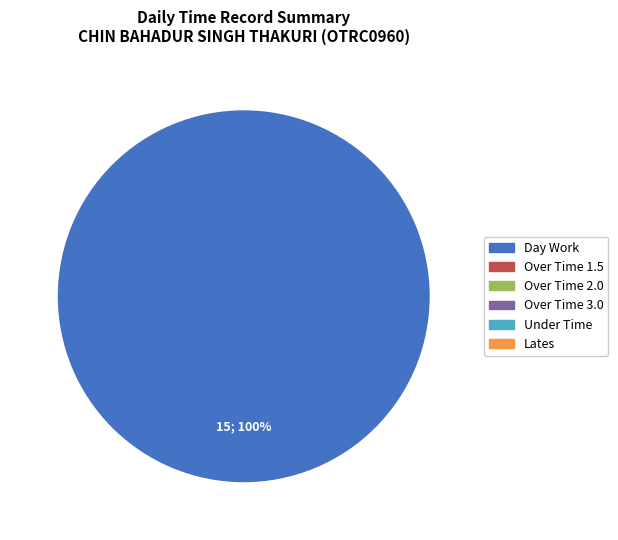

Is there any slice that represents more than half of the pie?

Yes